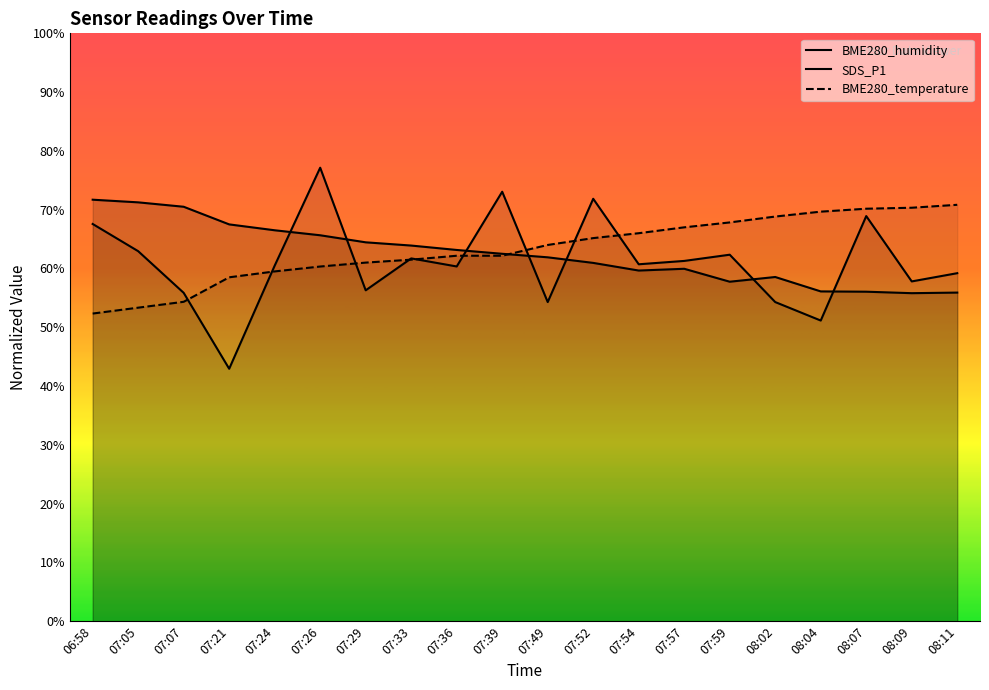

True or false: BME280_temperature and BME280_humidity intersect in this chart.

True